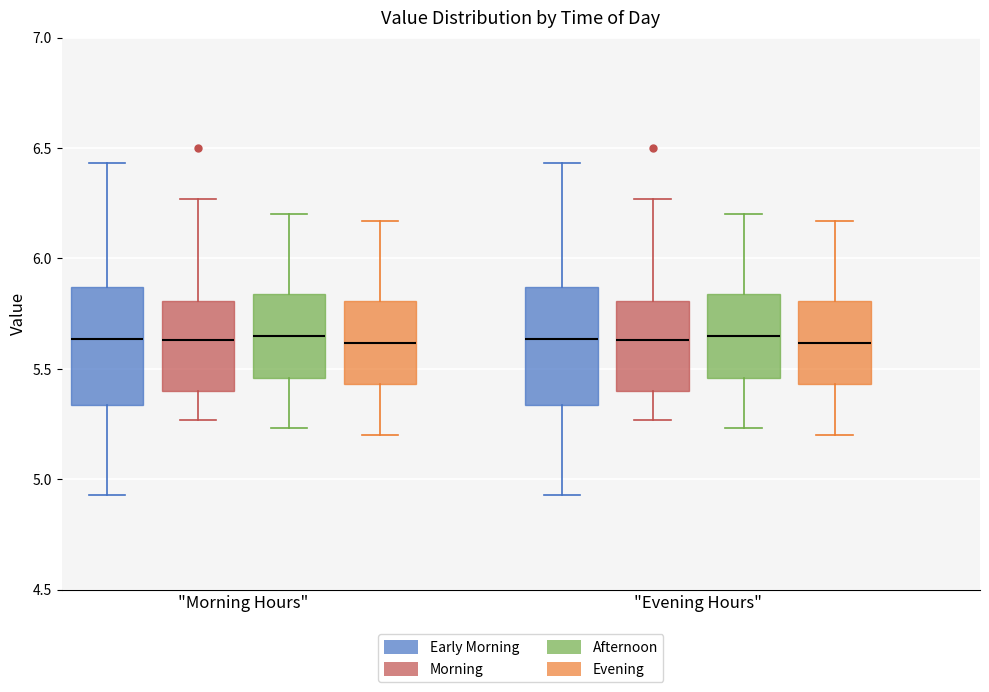

Reading left to right, transcribe this box plot: for each box, give where its median line is, the range the box spans, and where its two whiskers end, as read against the y-axis. The values are not printed on the chart, so give them approximately, as read against the axis.

"Morning Hours" (Early Morning): median 5.65, box 5.35 to 5.85, whiskers 4.95 to 6.45
"Morning Hours" (Morning): median 5.65, box 5.40 to 5.80, whiskers 5.25 to 6.25
"Morning Hours" (Afternoon): median 5.65, box 5.45 to 5.85, whiskers 5.25 to 6.20
"Morning Hours" (Evening): median 5.60, box 5.45 to 5.80, whiskers 5.20 to 6.15
"Evening Hours" (Early Morning): median 5.65, box 5.35 to 5.85, whiskers 4.95 to 6.45
"Evening Hours" (Morning): median 5.65, box 5.40 to 5.80, whiskers 5.25 to 6.25
"Evening Hours" (Afternoon): median 5.65, box 5.45 to 5.85, whiskers 5.25 to 6.20
"Evening Hours" (Evening): median 5.60, box 5.45 to 5.80, whiskers 5.20 to 6.15